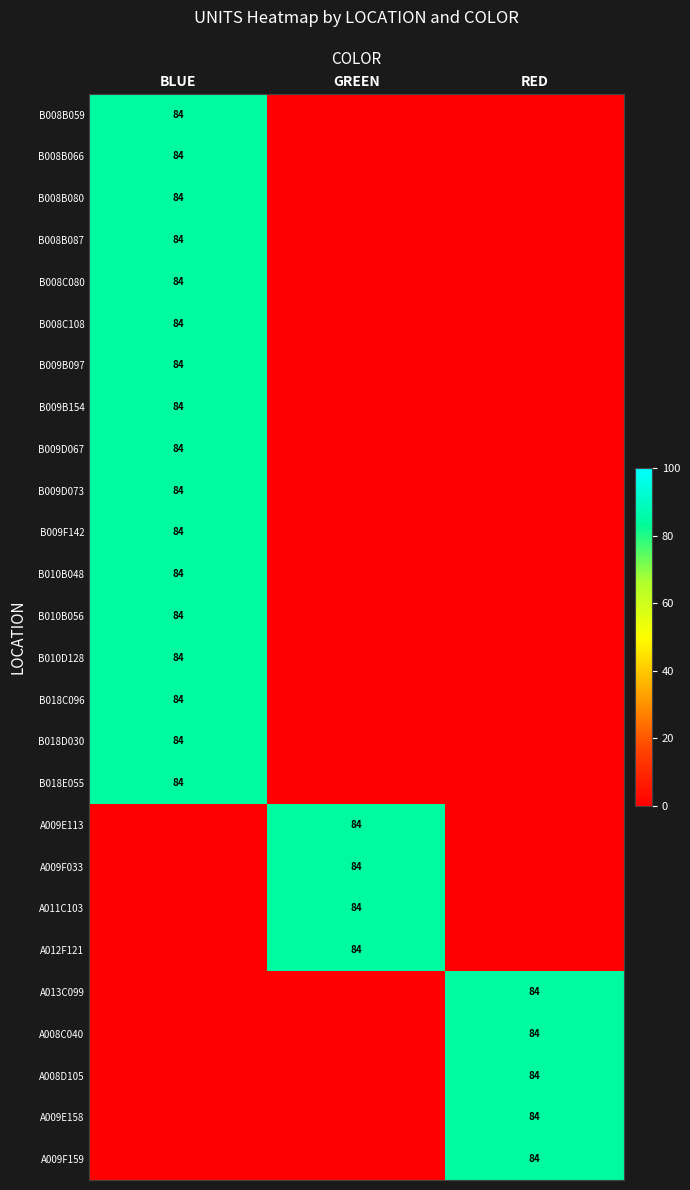

The B008B087 series shows 84 at BLUE. True or false?

True